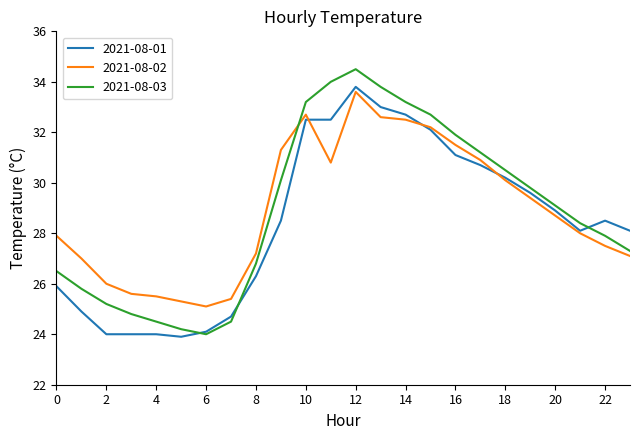

What is the maximum value shown in the chart?

34.5